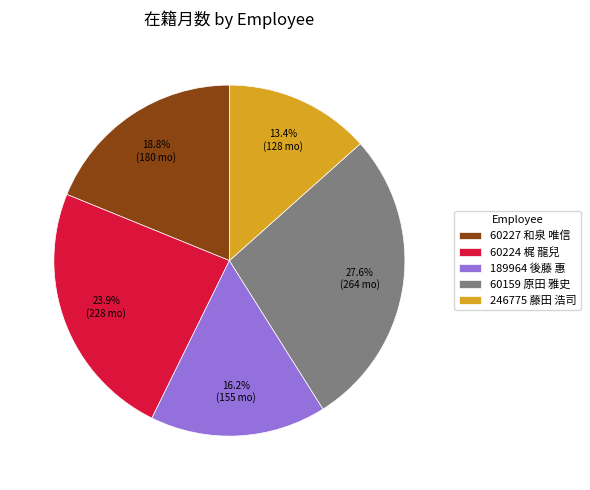

Do 189964 後藤 惠 and 246775 藤田 浩司 together represent more than half of the pie?

No